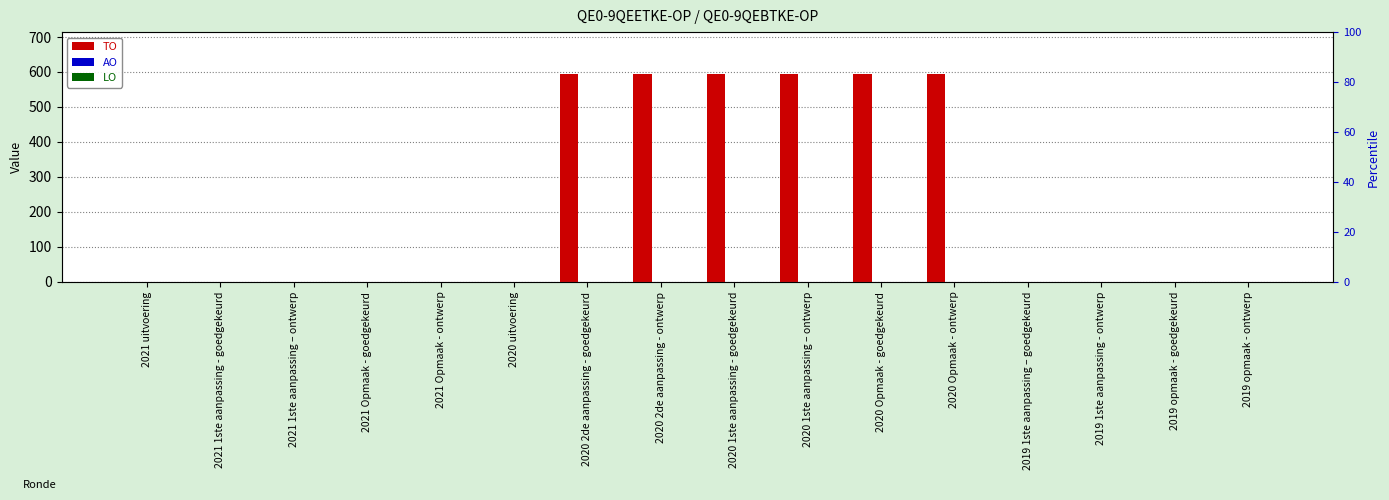

At how many categories does at least one series exceed 325?

6